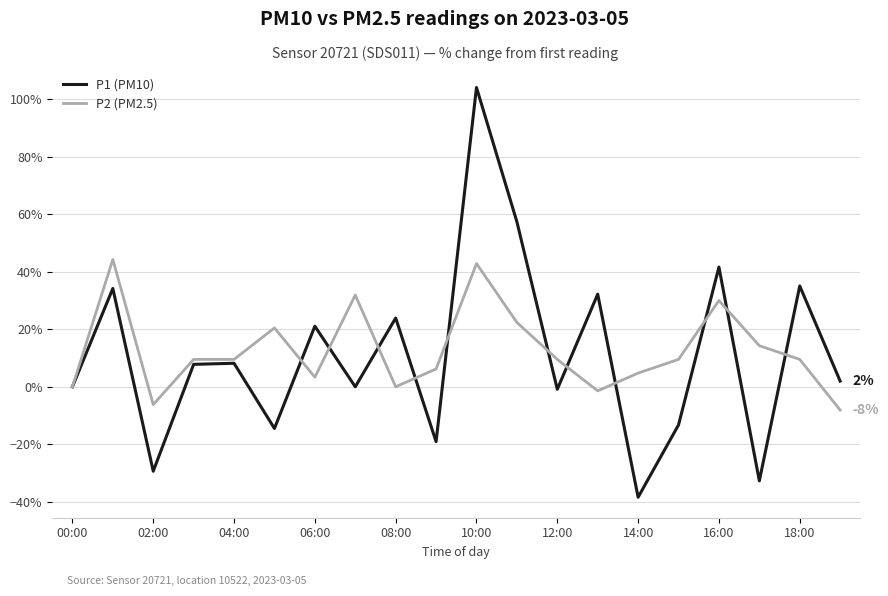

Rank the series by their maximum value, from highest to lowest.

P1 (PM10), P2 (PM2.5)